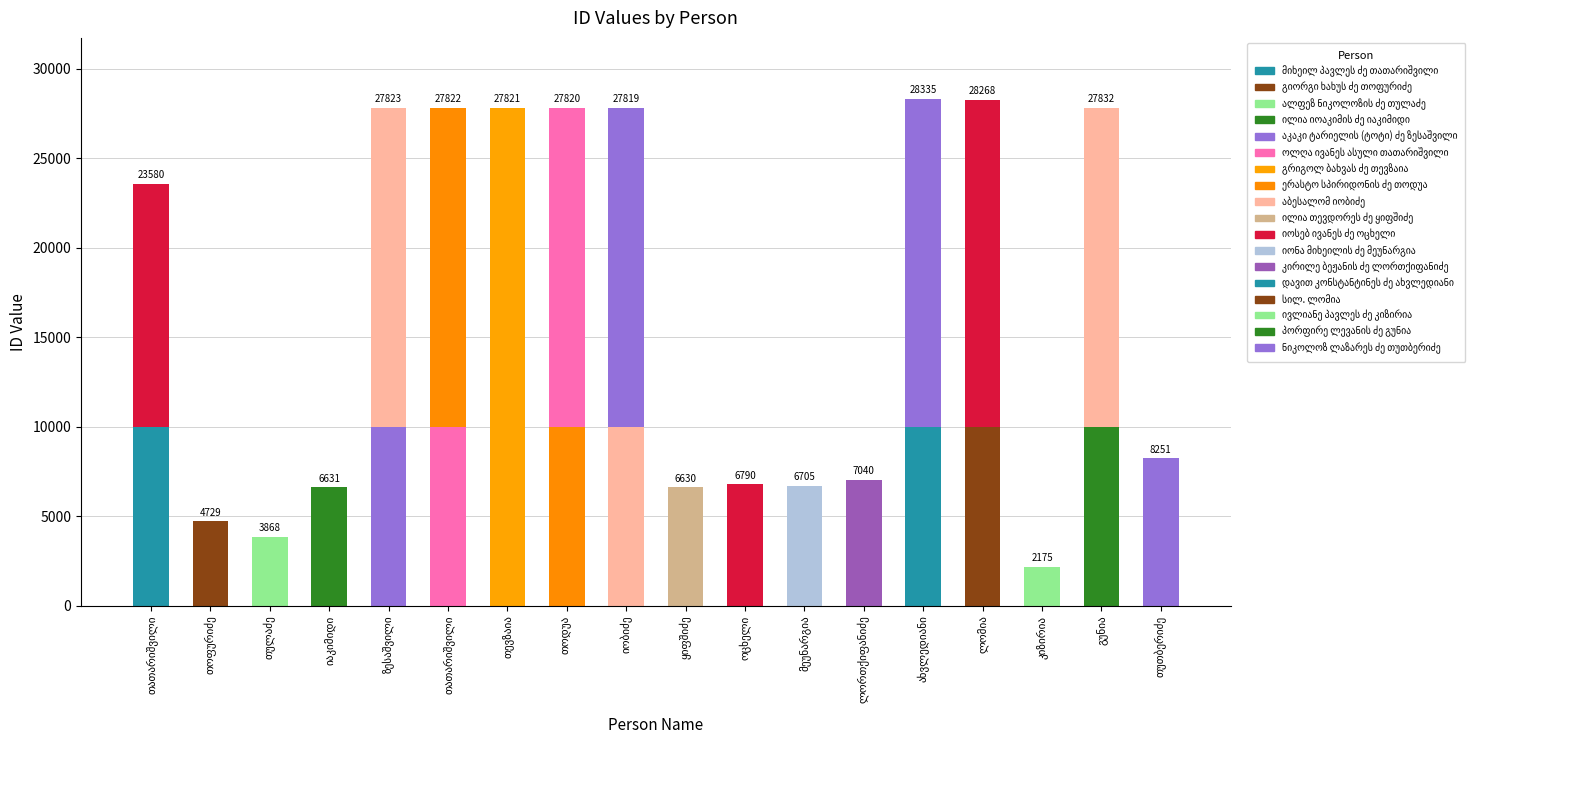

Does the chart contain stacked bars?

Yes